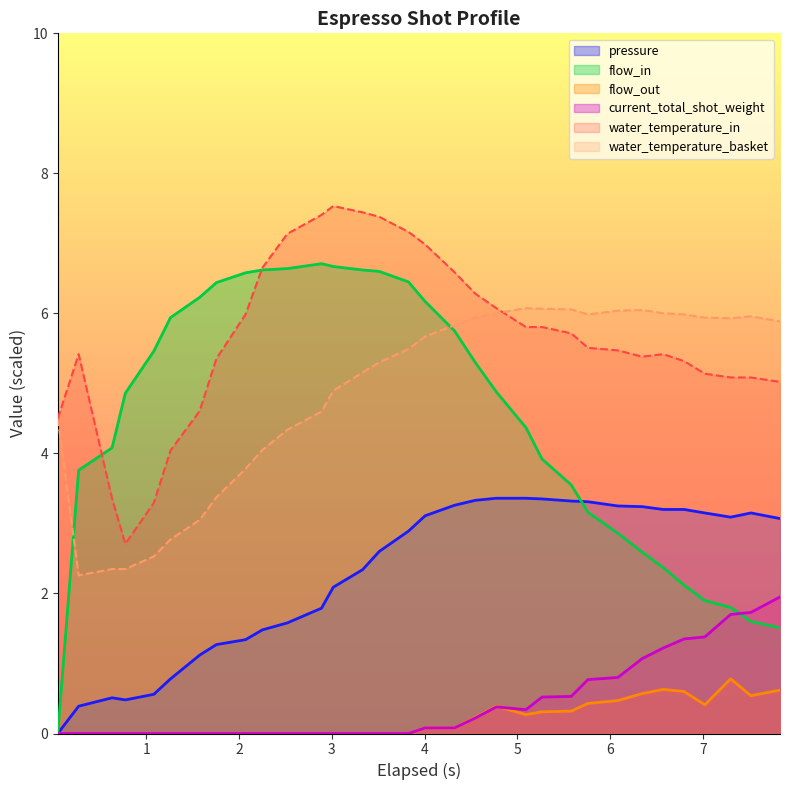

True or false: water_temperature_basket and pressure cross at least once.

False